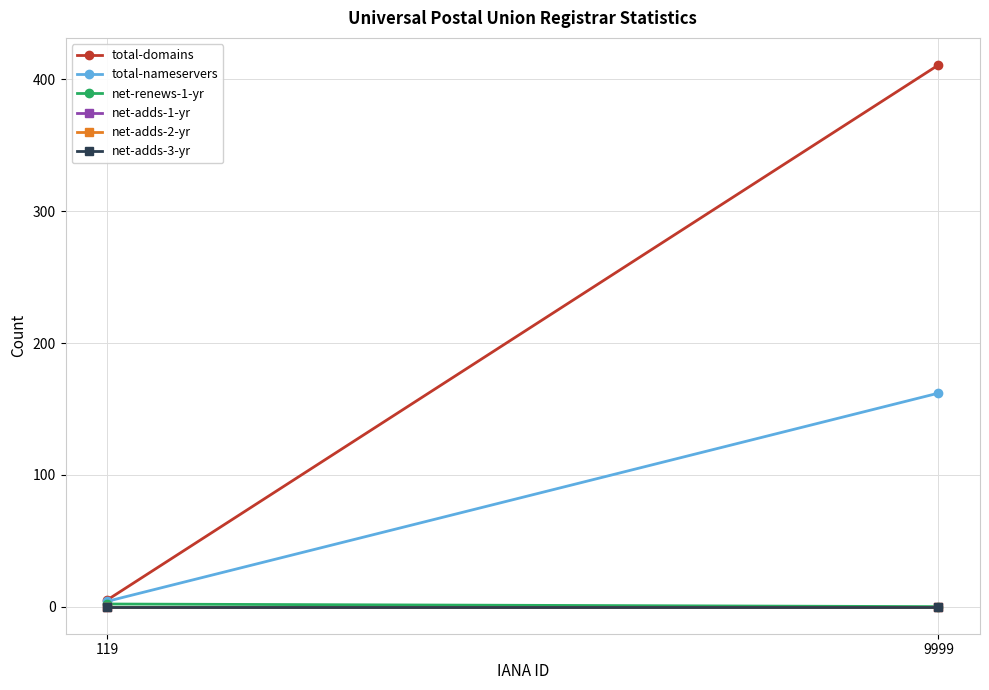

Is the value of net-adds-2-yr at 119 greater than the value of net-renews-1-yr at 9999?

No